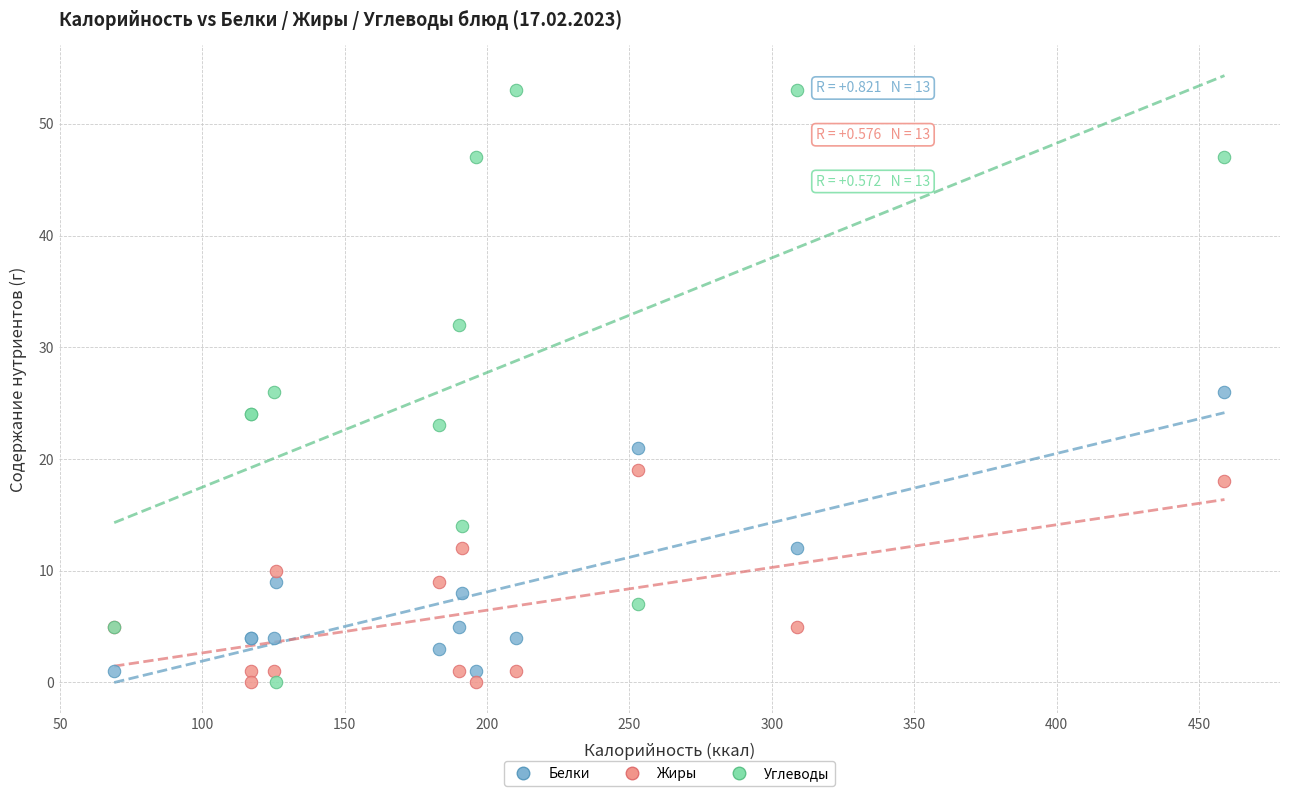

What are all the series names shown in the legend?

Белки, Жиры, Углеводы